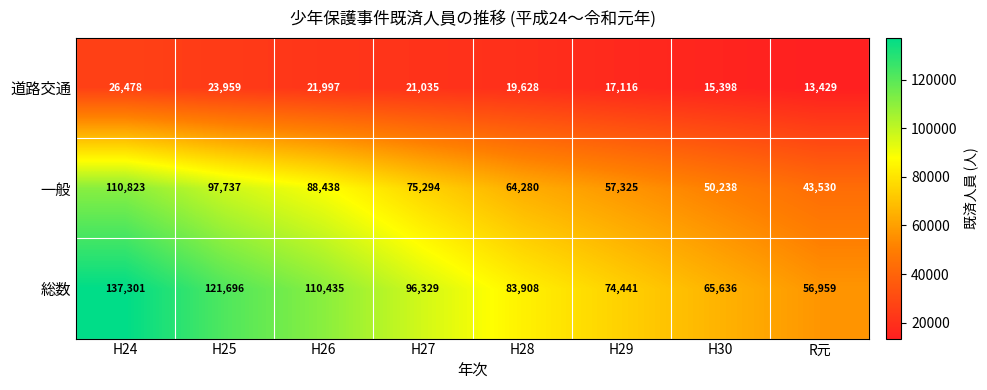

Reading right to left, transcribe all the data shown in this chart.

道路交通: R元=13429	H30=15398	H29=17116	H28=19628	H27=21035	H26=21997	H25=23959	H24=26478
一般: R元=43530	H30=50238	H29=57325	H28=64280	H27=75294	H26=88438	H25=97737	H24=110823
総数: R元=56959	H30=65636	H29=74441	H28=83908	H27=96329	H26=110435	H25=121696	H24=137301